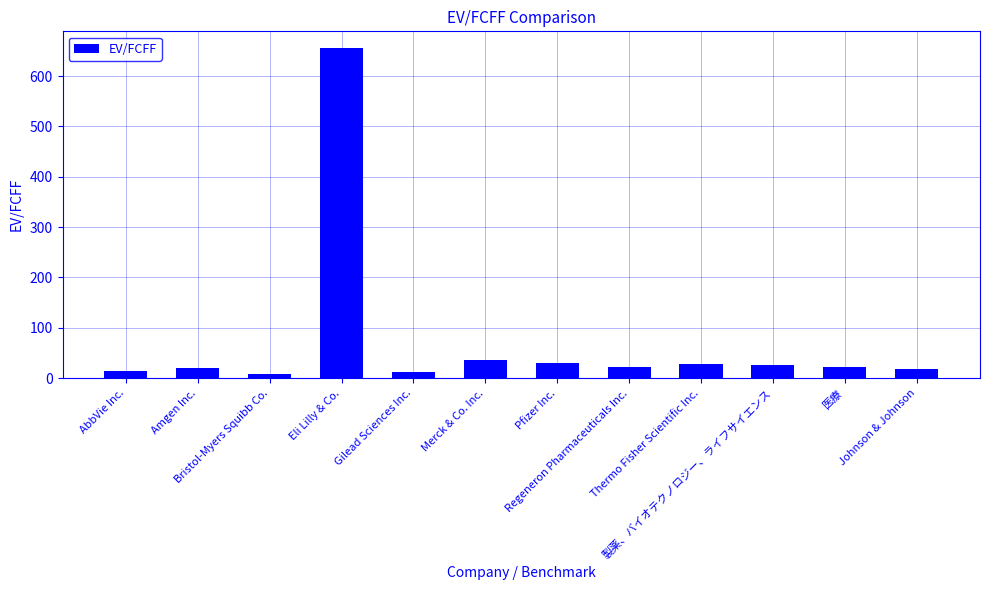

What is the maximum value shown in the chart?

656.0